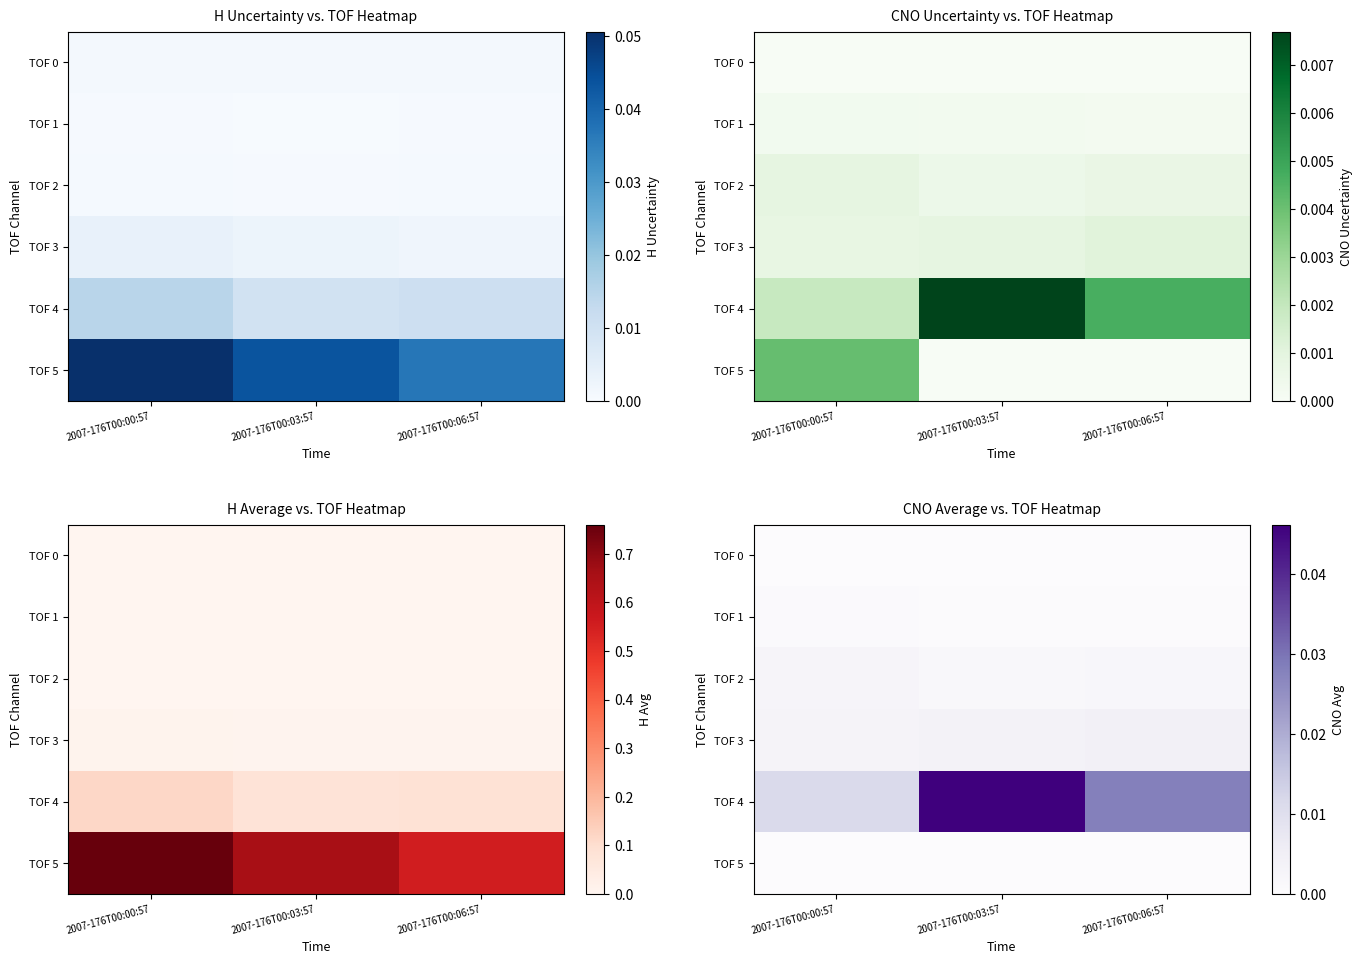

The TOF 5 series shows 0.0 at 2007-176T00:03:57. True or false?

True